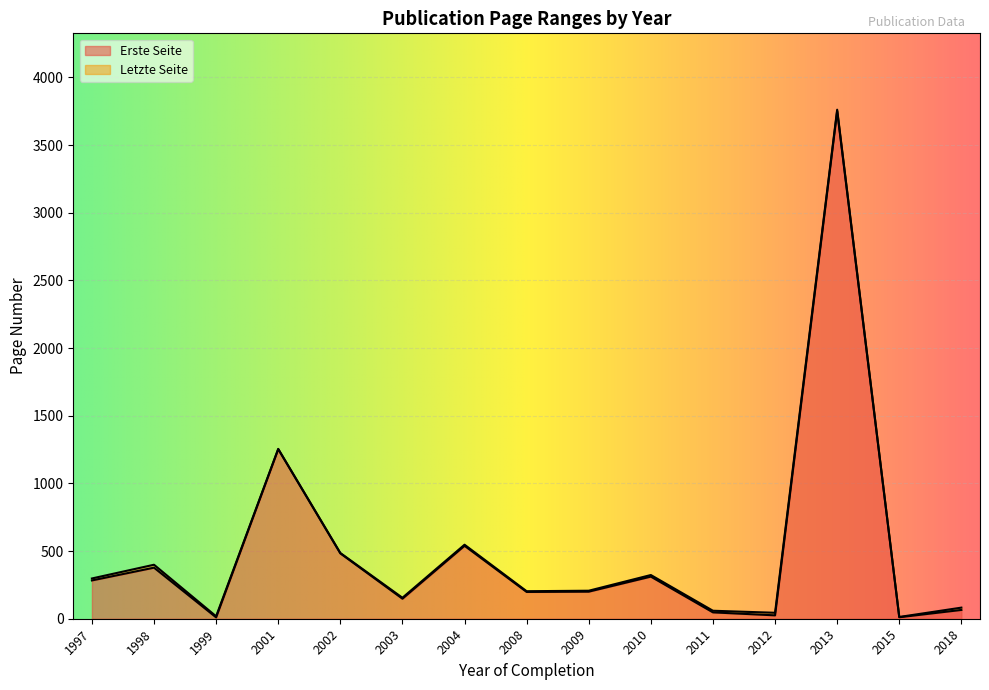

At which category is the sum across all series the highest?

2013